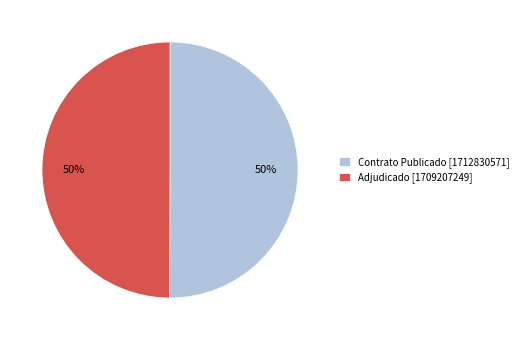

To the nearest percent, what is the average slice percentage?

50%